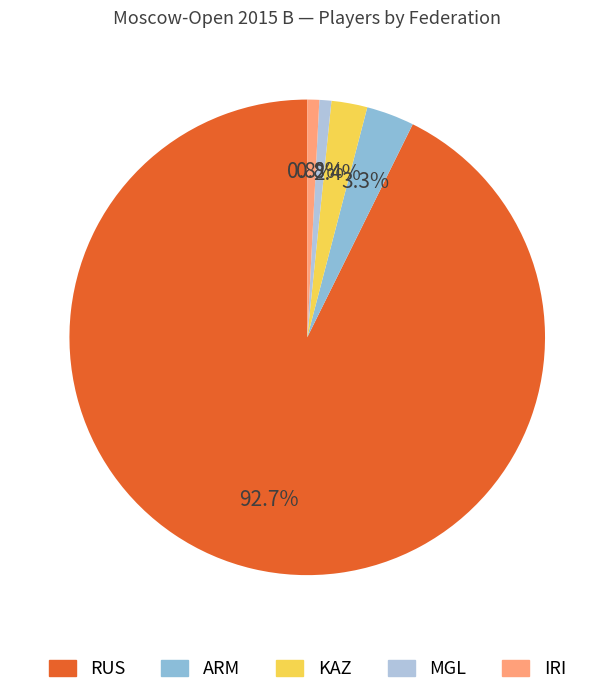

Is there a majority slice in this chart?

Yes